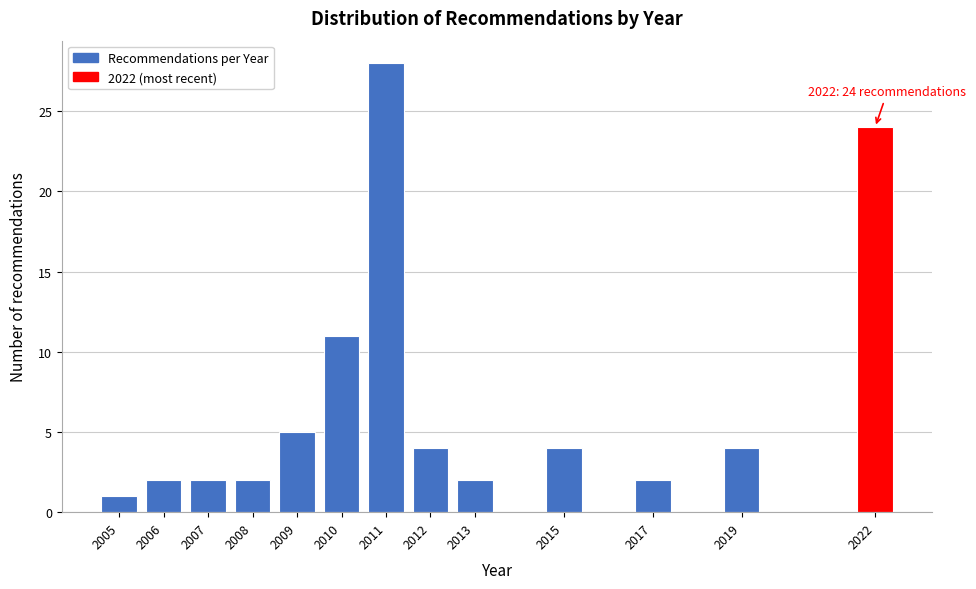

Reading left to right, transcribe all the data shown in this chart.

2005=1	2006=2	2007=2	2008=2	2009=5	2010=11	2011=28	2012=4	2013=2	2015=4	2017=2	2019=4	2022=24